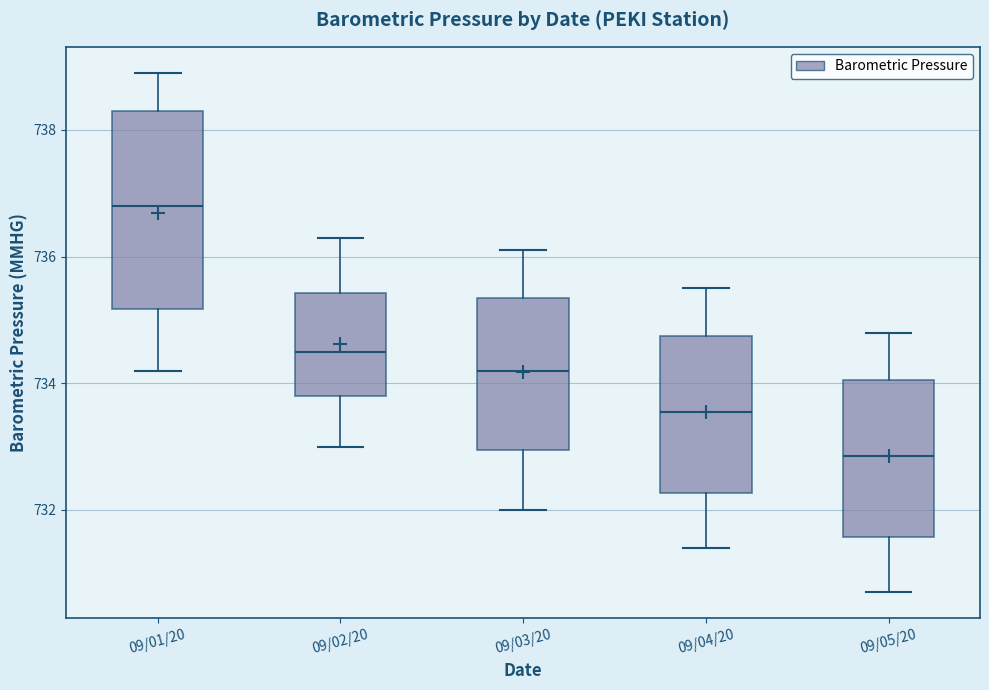

Where does the upper whisker of the box for 09/01/20 end on the y-axis? The values are not printed on the chart, so give them approximately, as read against the axis.

739.0